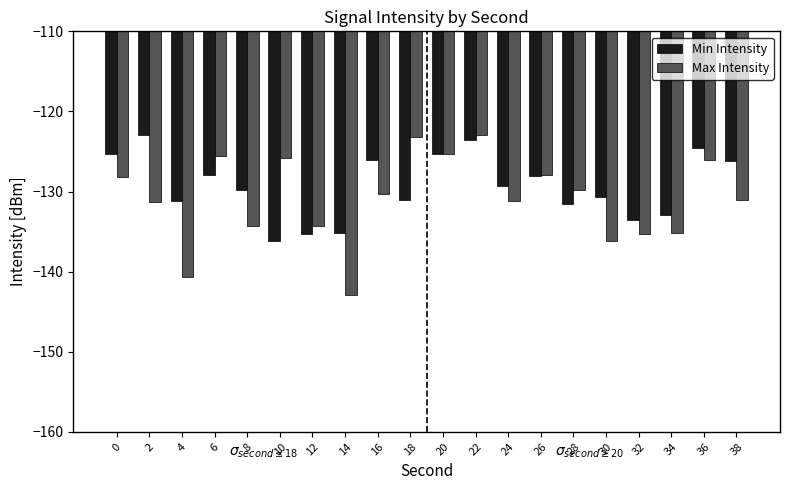

What is the smallest value displayed?

-142.9